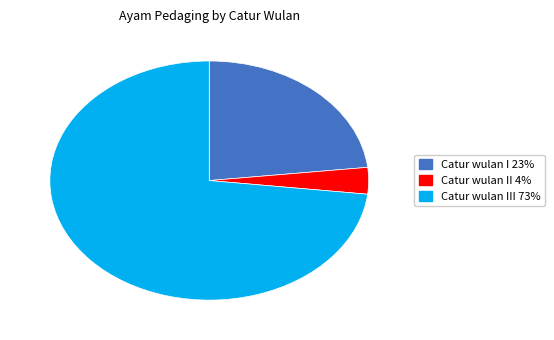

How many slices are in this pie chart?

3